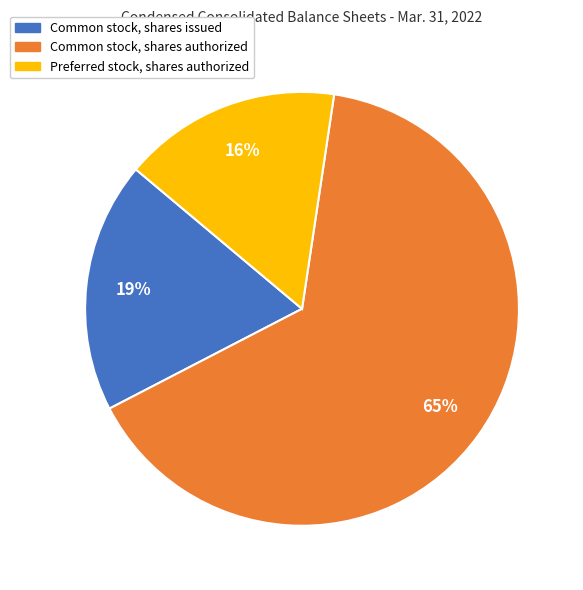

True or false: Common stock, shares issued accounts for 33% of the total.

False